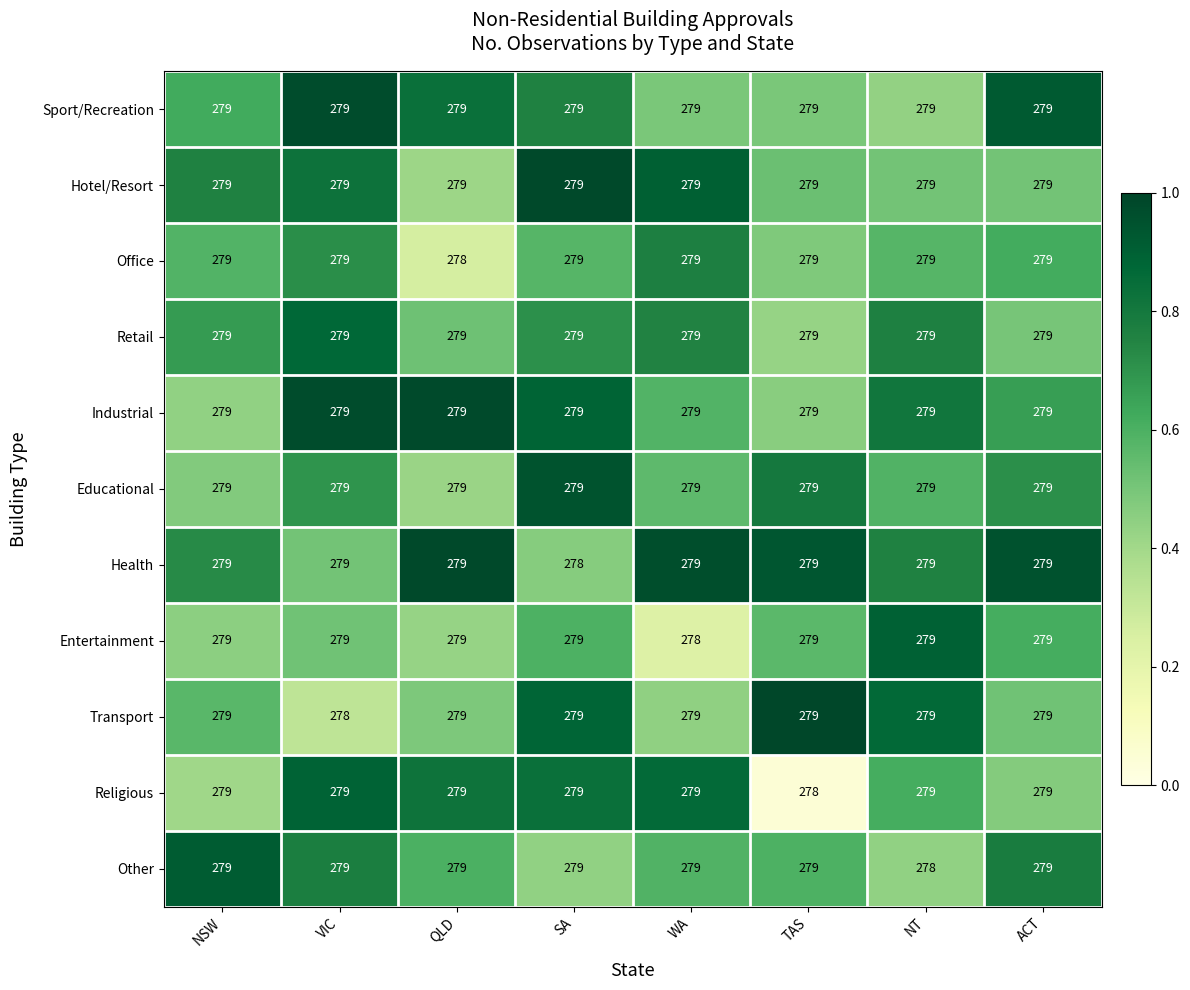

What is the average value of the Hotel/Resort series?

279